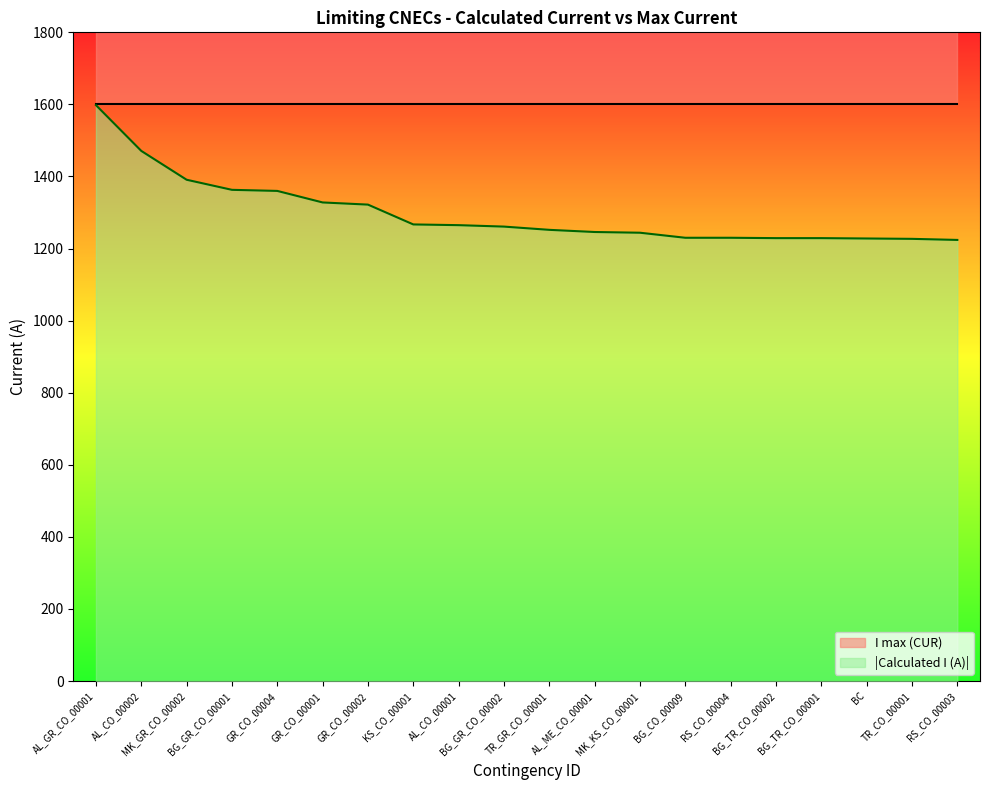

Where is the data nearest to the value 1411?

MK_GR_CO_00002